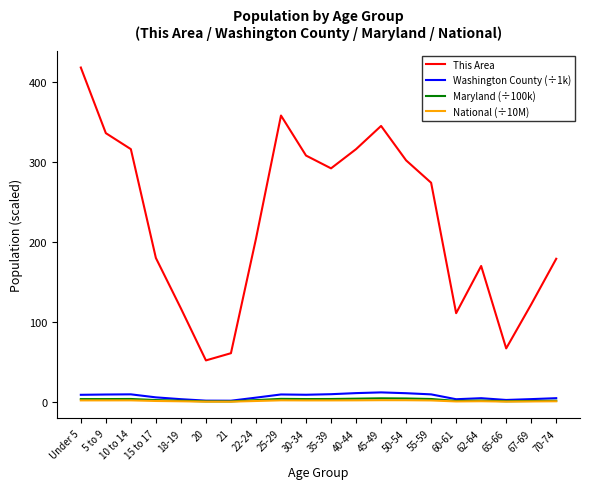

Which series has the largest total across all categories?

This Area